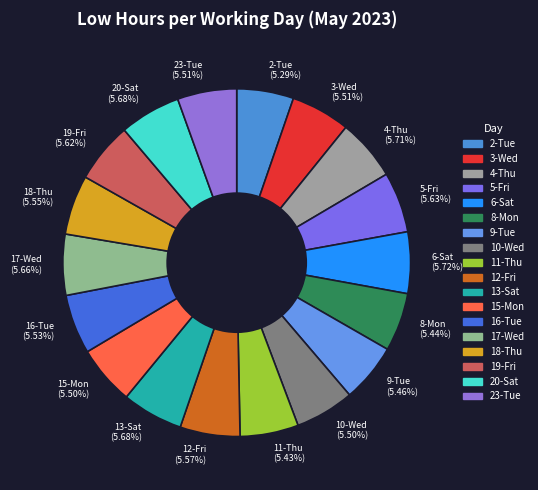

What is the ratio of the value at 16-Tue (5.53%) to the value at 11-Thu (5.43%)?

1.0